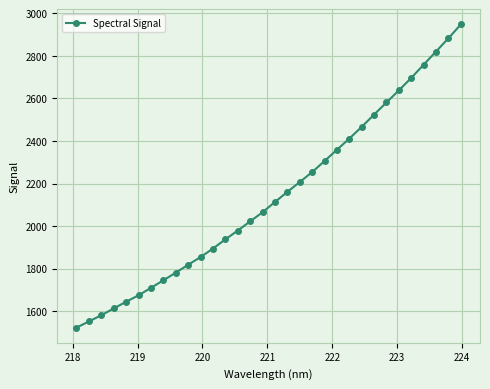

What is the sum of all values?

68533.8